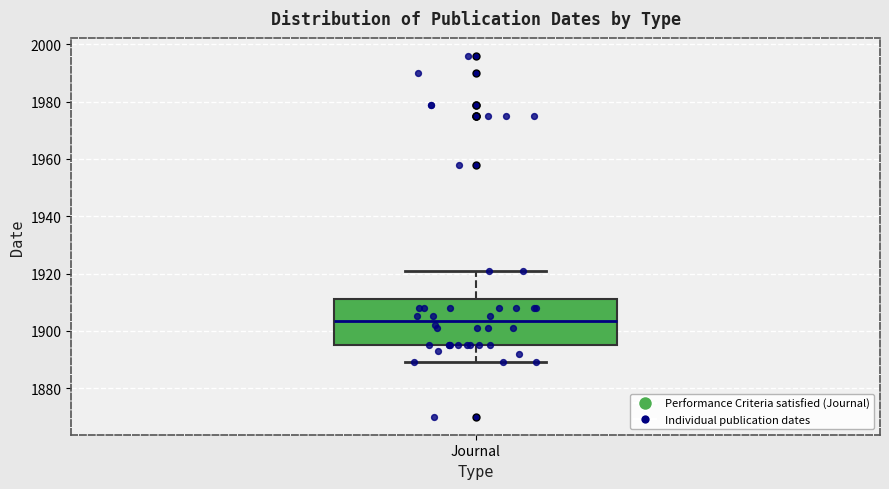

Where does the lower whisker of the box for Journal end on the y-axis? The values are not printed on the chart, so give them approximately, as read against the axis.

1890